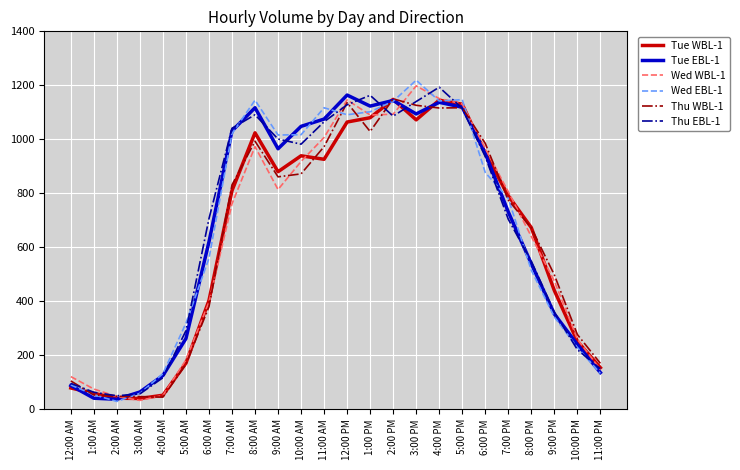

Where does the Tue EBL-1 series first go above 948?

7:00 AM